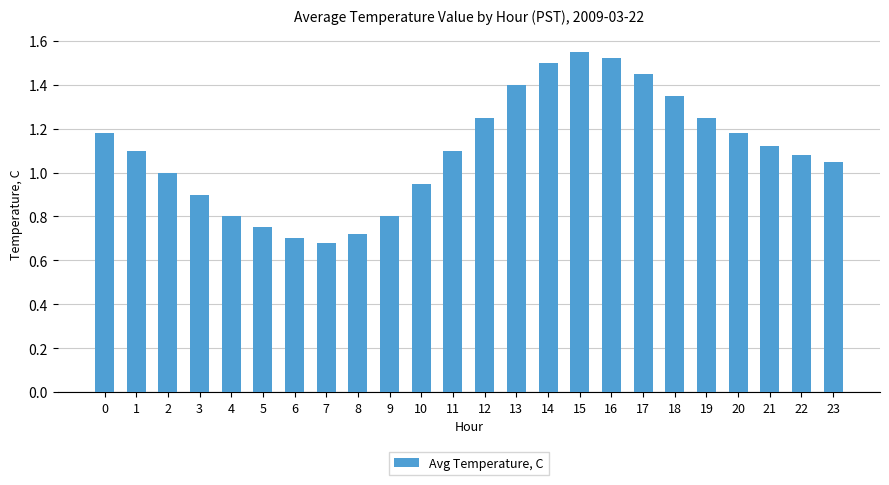

The chart shows a value of 1.4 at 18. True or false?

True